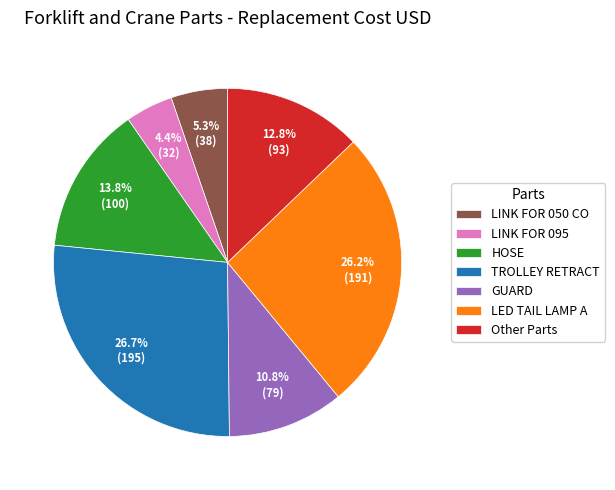

To the nearest percent, what percentage of the pie is GUARD?

11%